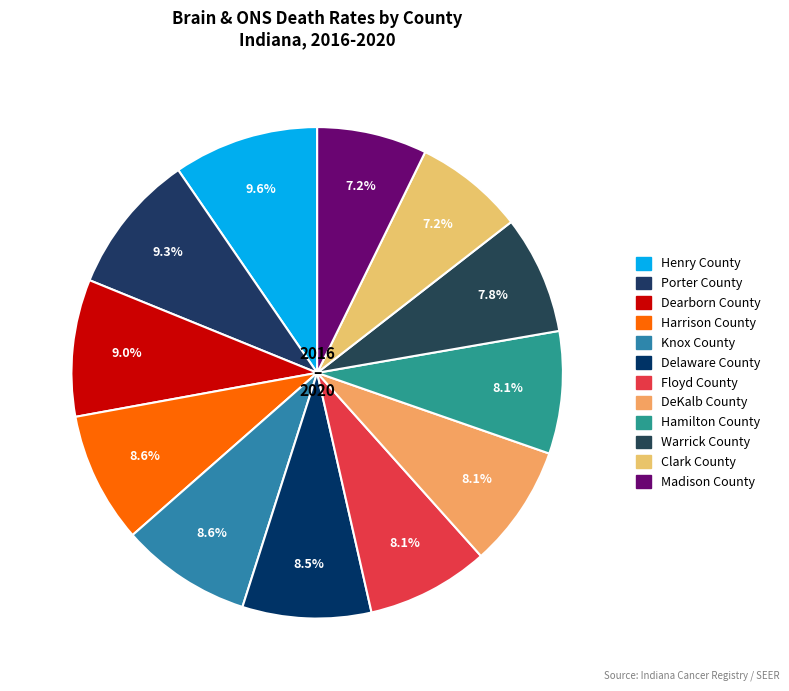

How many segments does this pie chart have?

12